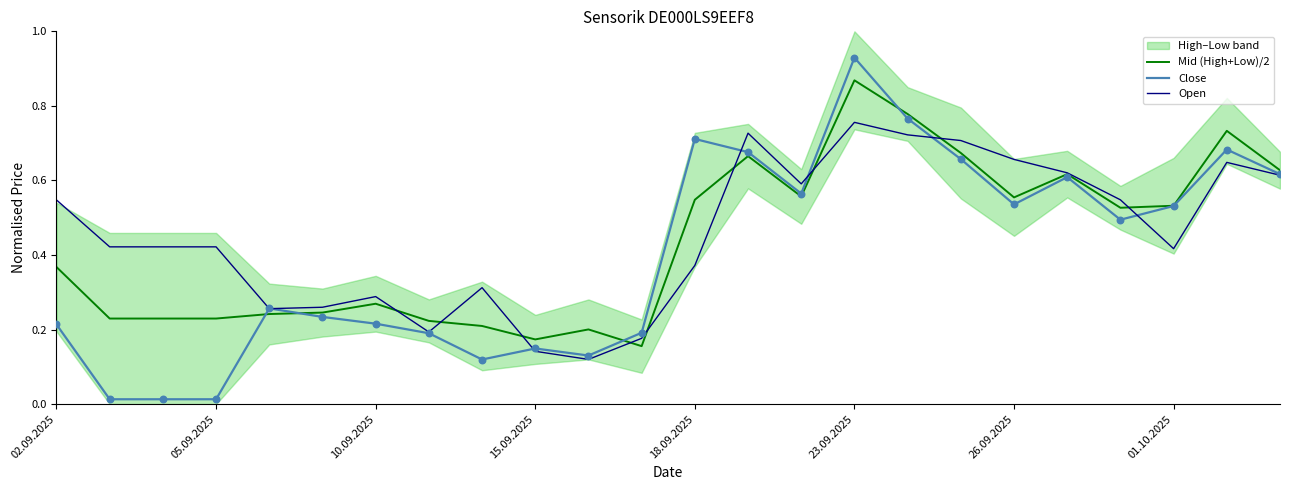

The Open series shows 0.2 at 18.09.2025. True or false?

False